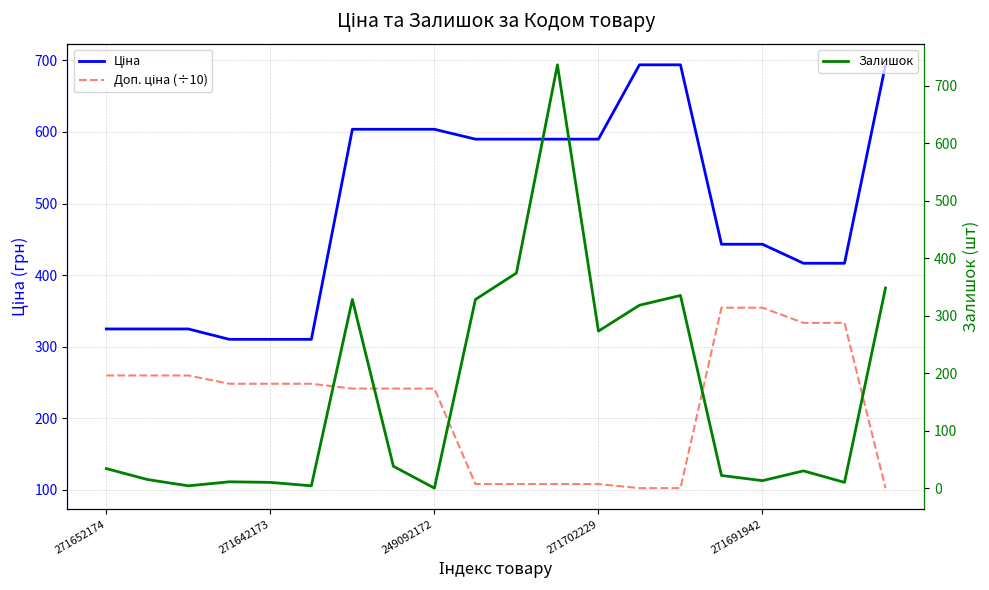

Reading right to left, what are all the values shown in this chart?

Ціна: 693.7	416.6	416.6	443.1	443.1	693.7	693.7	589.9	589.9	589.9	589.9	603.7	603.7	603.7	310.3	310.3	310.3	324.8	324.8	324.8
Доп. ціна (÷10): 102.5	333.2	333.2	354.5	354.5	102.5	102.5	108.2	108.2	108.2	108.2	241.5	241.5	241.5	248.2	248.2	248.2	259.8	259.8	259.8
Залишок: 348.0	10.0	30.0	13.0	22.0	335.0	318.0	273.0	736.0	374.0	328.0	0.0	38.0	328.0	4.0	10.0	11.0	4.0	15.0	34.0